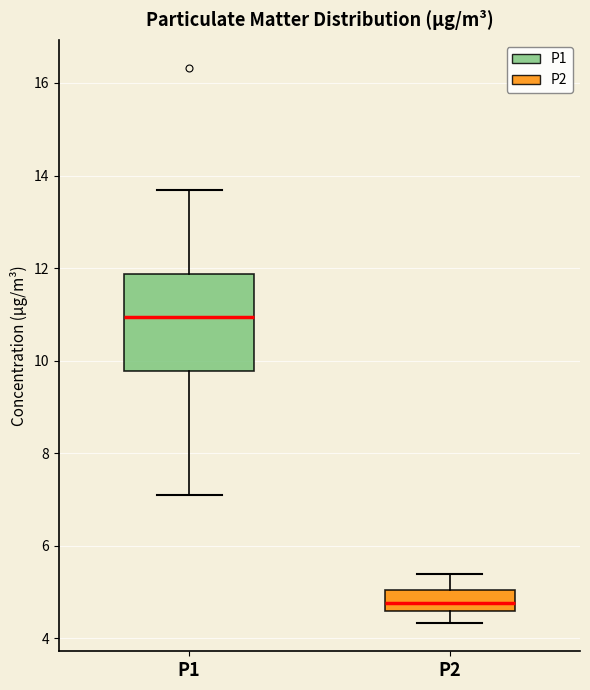

Reading left to right, read every box against the y-axis: the position of its median line, the range the box covers, and the ends of its whiskers. The values are not printed on the chart, so give them approximately, as read against the axis.

P1: median 11.0, box 9.8 to 11.8, whiskers 7.2 to 13.6
P2: median 4.8, box 4.6 to 5.0, whiskers 4.4 to 5.4